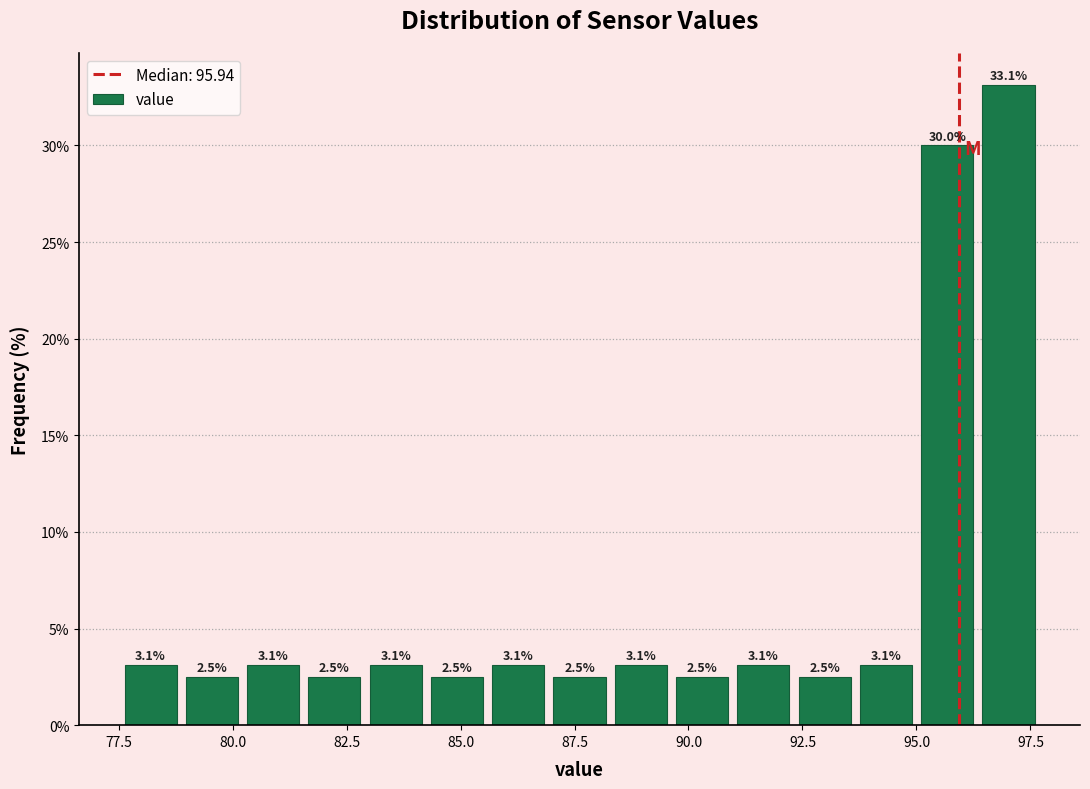

Read against the x-axis, roughly where is the centre of the tallest bar?

97.0